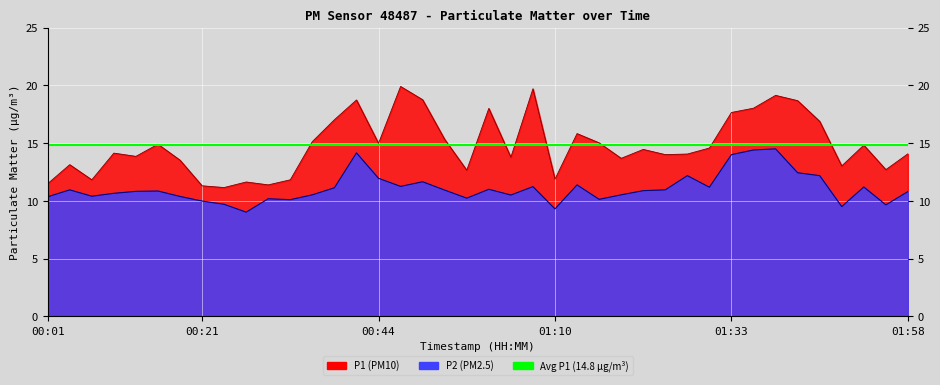

True or false: P2 and P1 intersect in this chart.

False